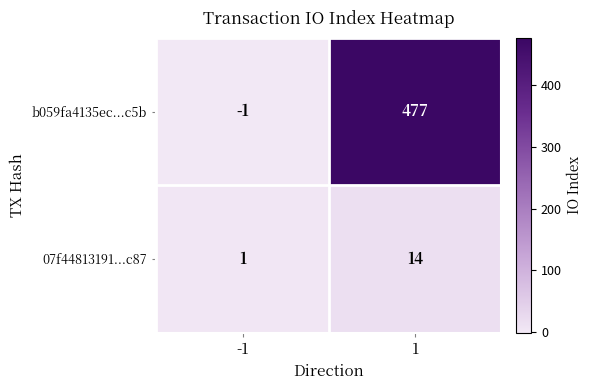

Which series has the largest range (max minus min)?

b059fa4135ec...c5b